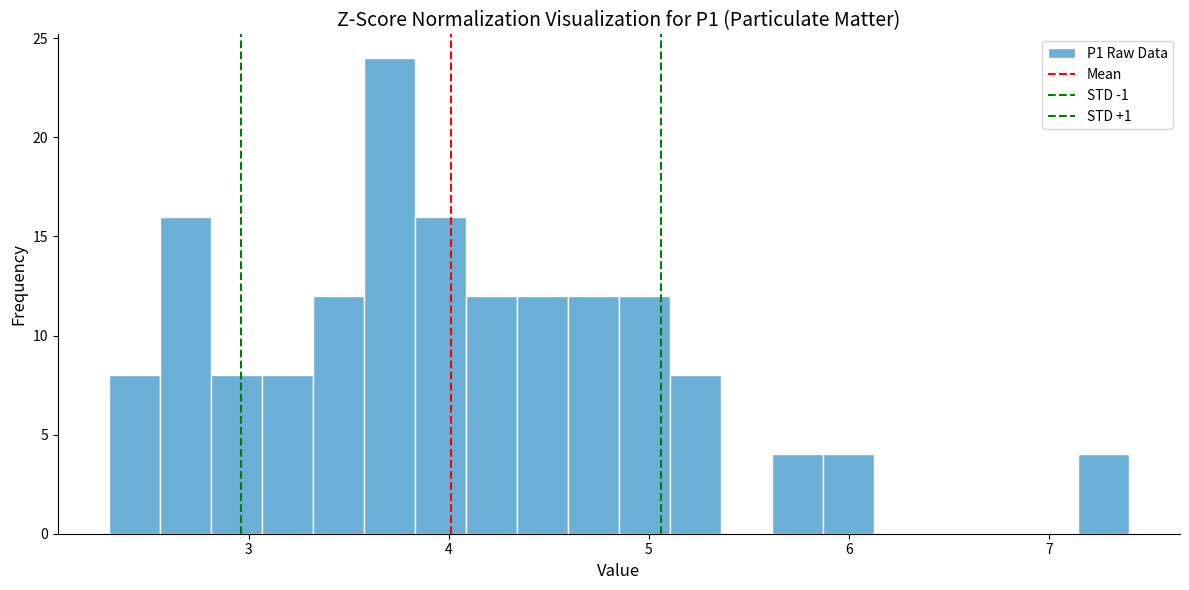

Read against the x-axis, roughly where is the centre of the tallest bar?

3.7